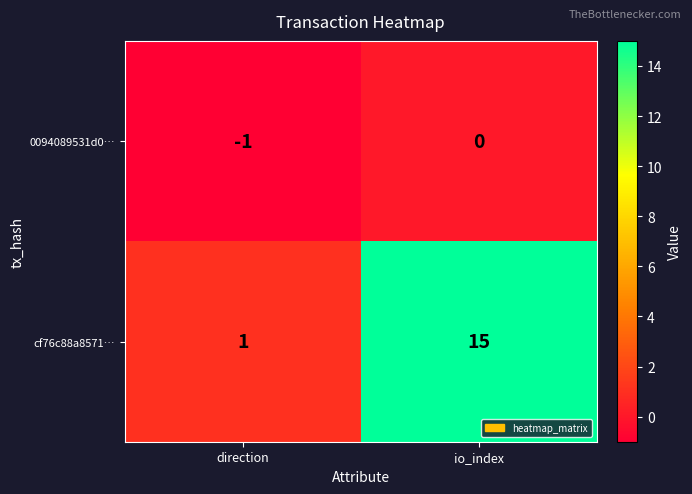

Which category has the highest value in the 0094089531d0… series?

io_index